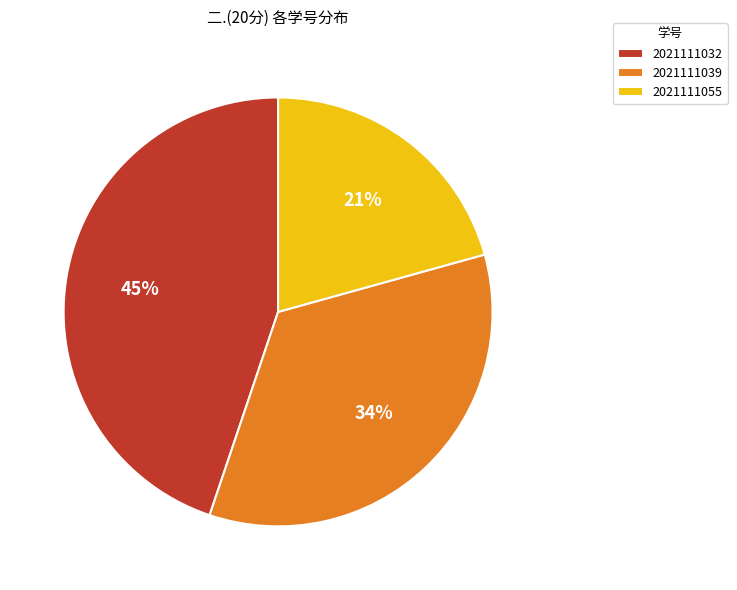

To the nearest percent, what portion does 2021111032 represent?

45%